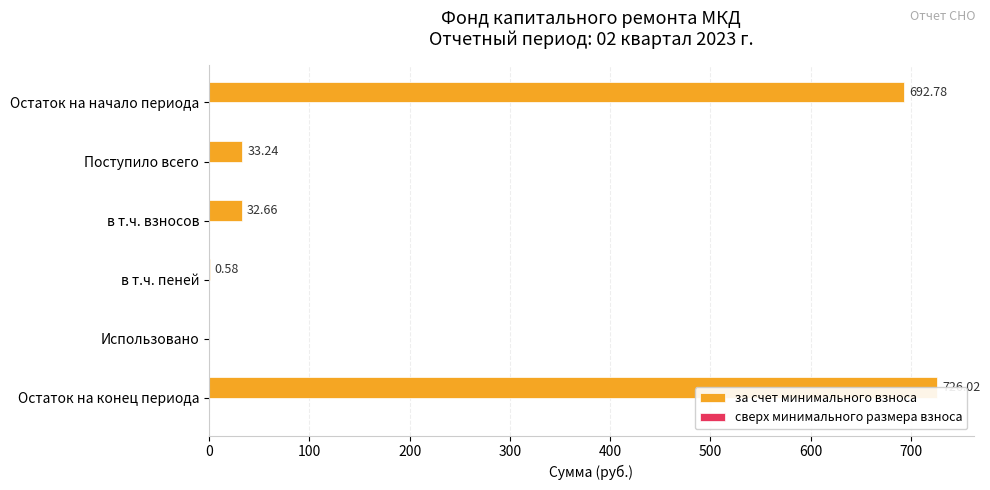

Is it true that за счет минимального взноса equals 0.4 at в т.ч. пеней?

False